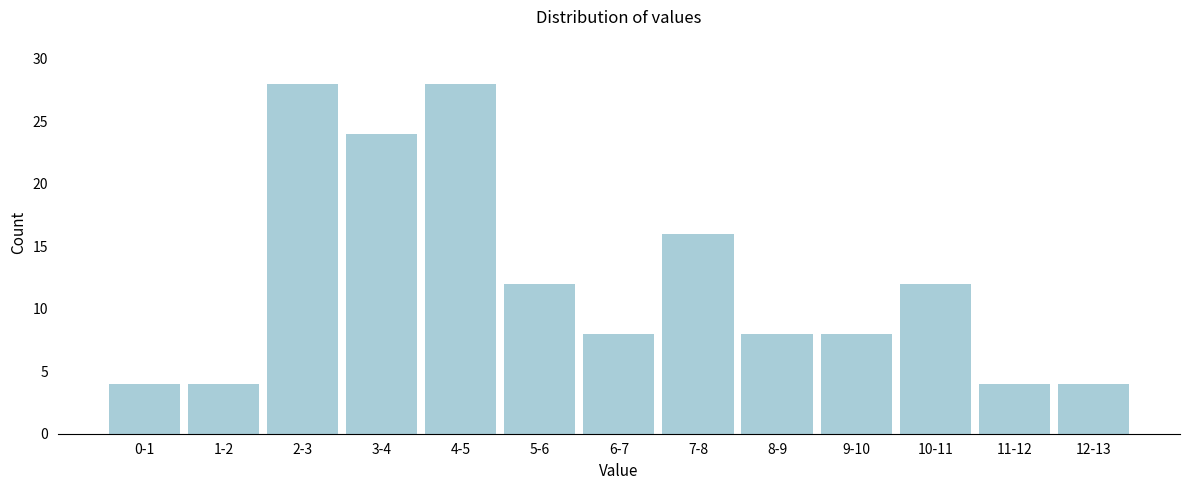

Reading right to left, transcribe all the data shown in this chart.

4	4	12	8	8	16	8	12	28	24	28	4	4